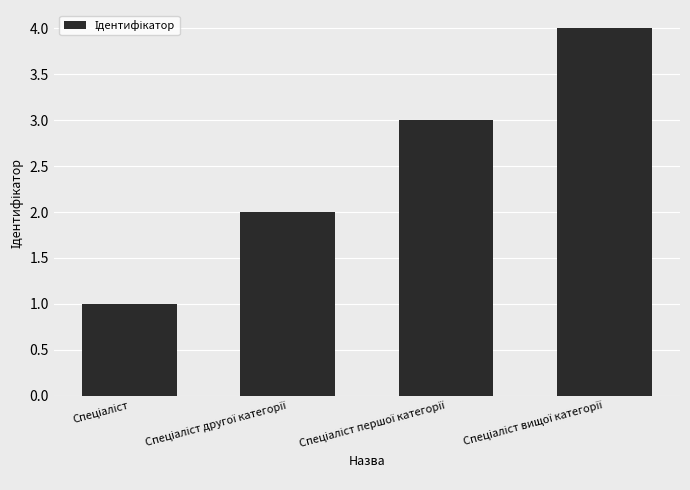

What is the difference between the maximum and minimum values?

3